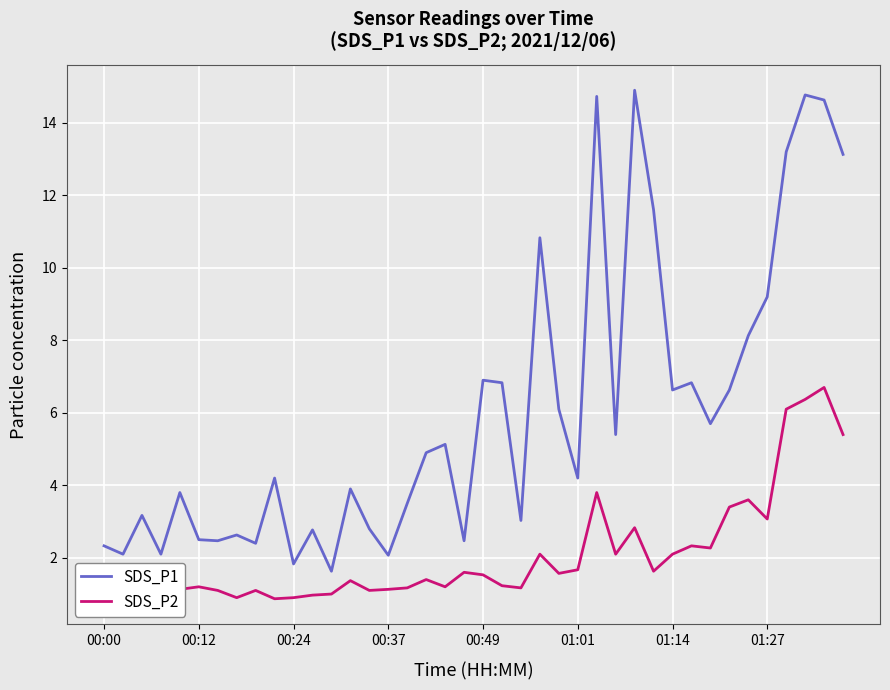

What is the greatest value displayed?

14.9